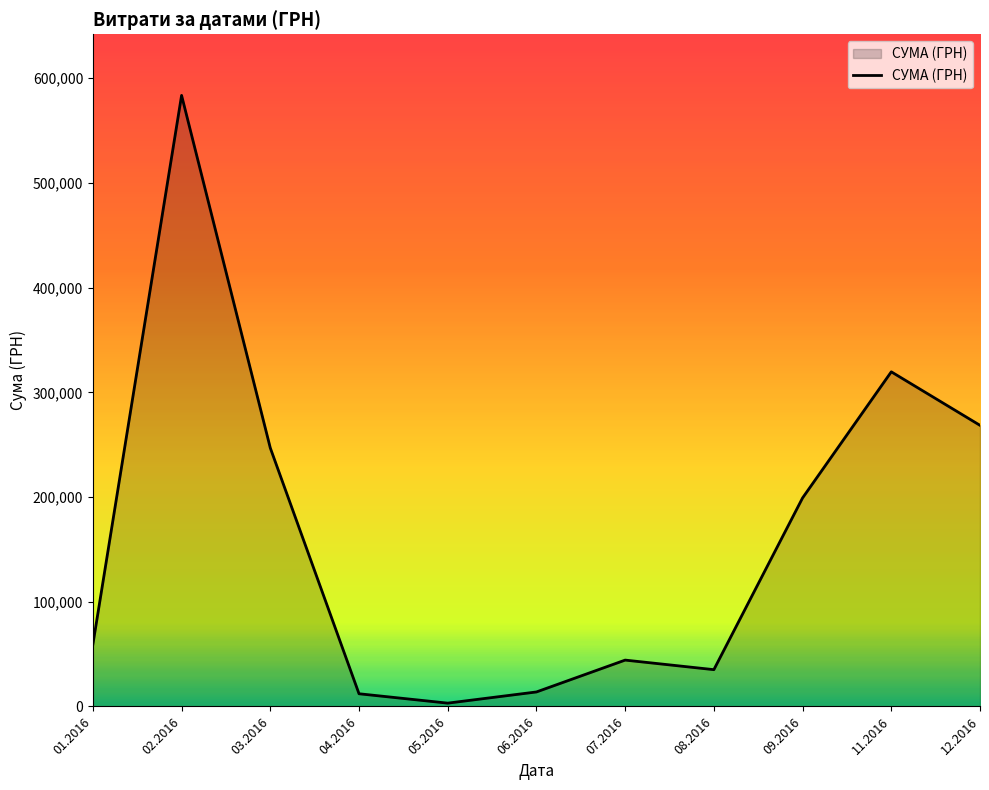

What is the difference between the maximum and minimum values?

580399.0